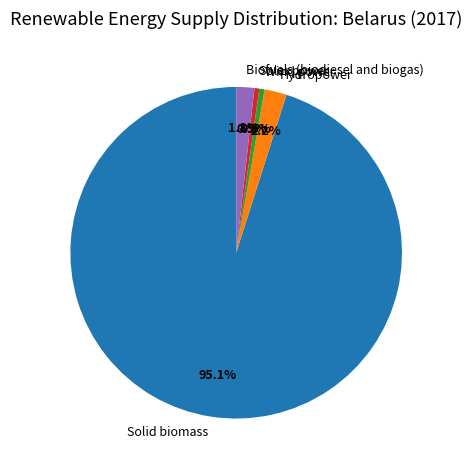

To the nearest percent, what is the average slice percentage?

20%